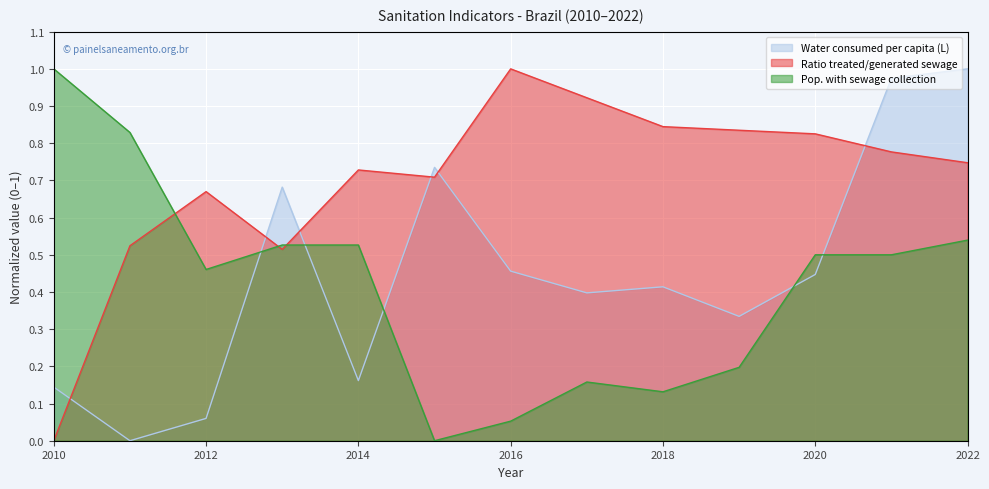

Which series has the widest spread of values?

Water consumed per capita (L)